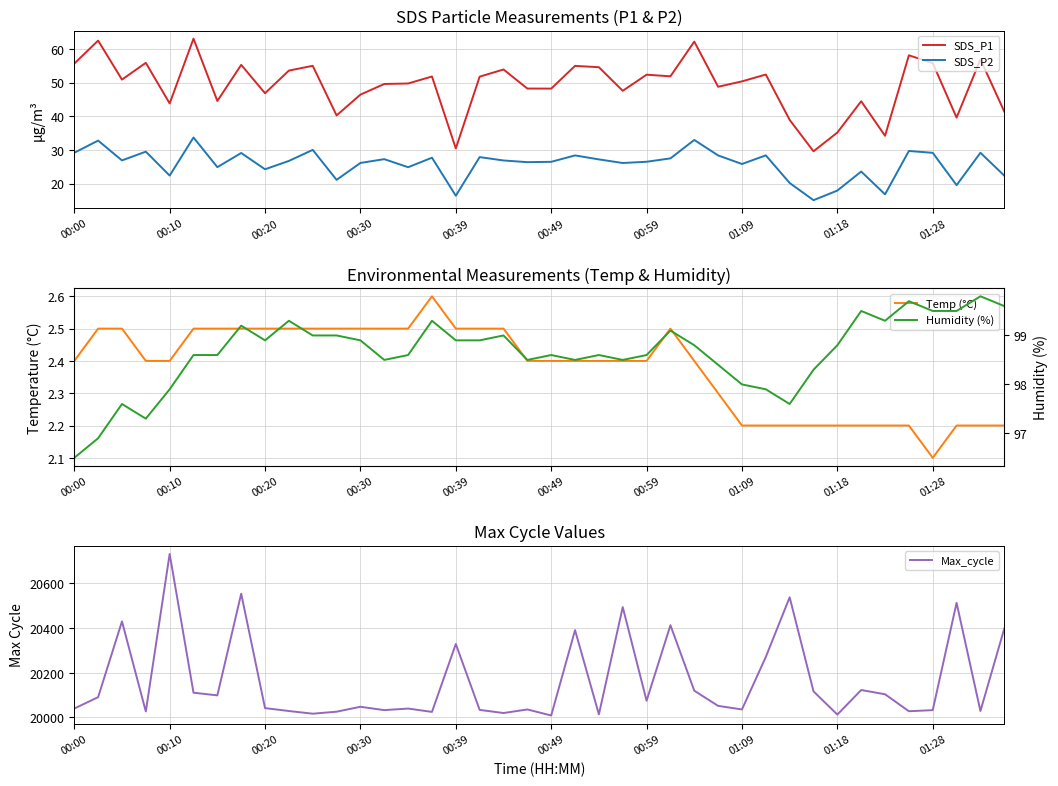

The value of SDS_P2 at 01:09 is 25.8. True or false?

True